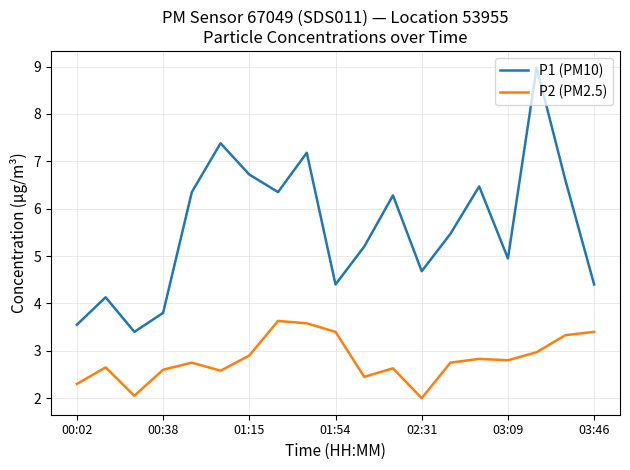

True or false: P1 (PM10) and P2 (PM2.5) intersect in this chart.

False